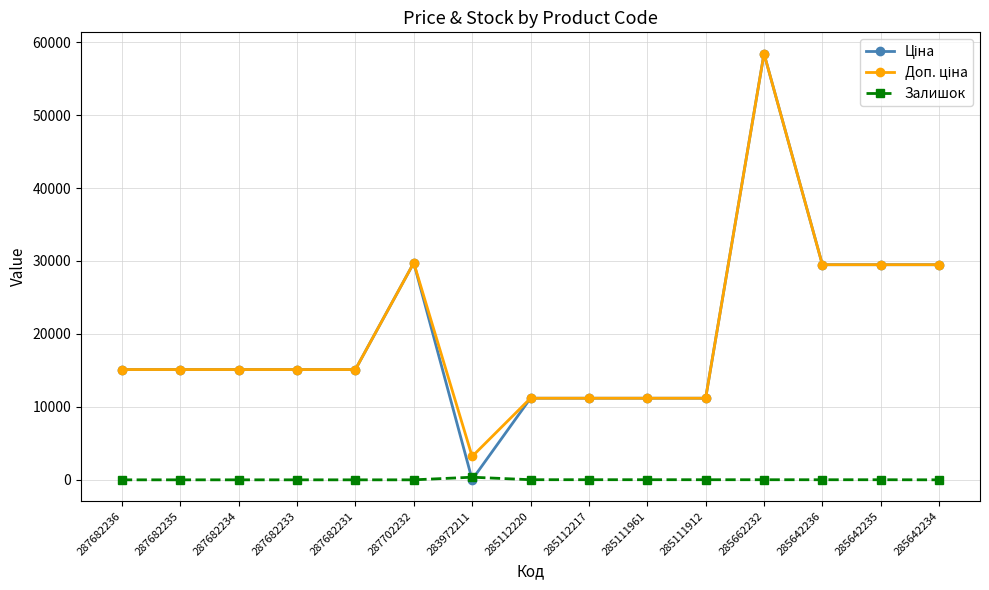

Is it true that Залишок equals 0.0 at 287682236?

True